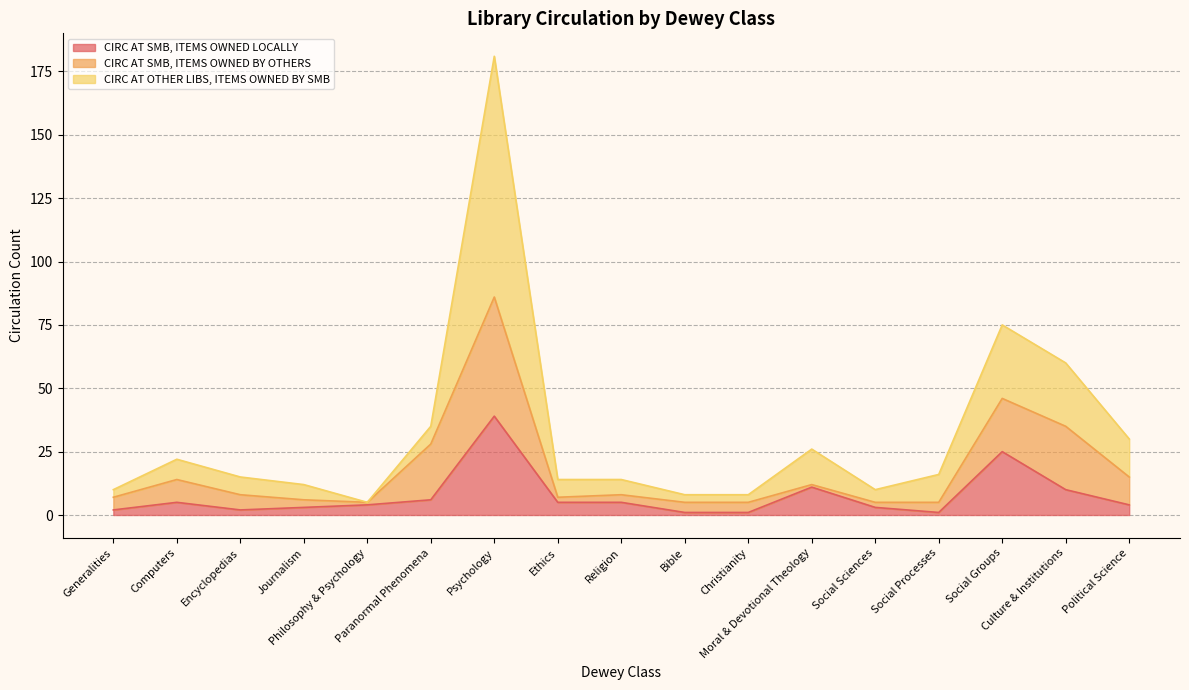

Does the chart display data point markers on the line(s)?

No